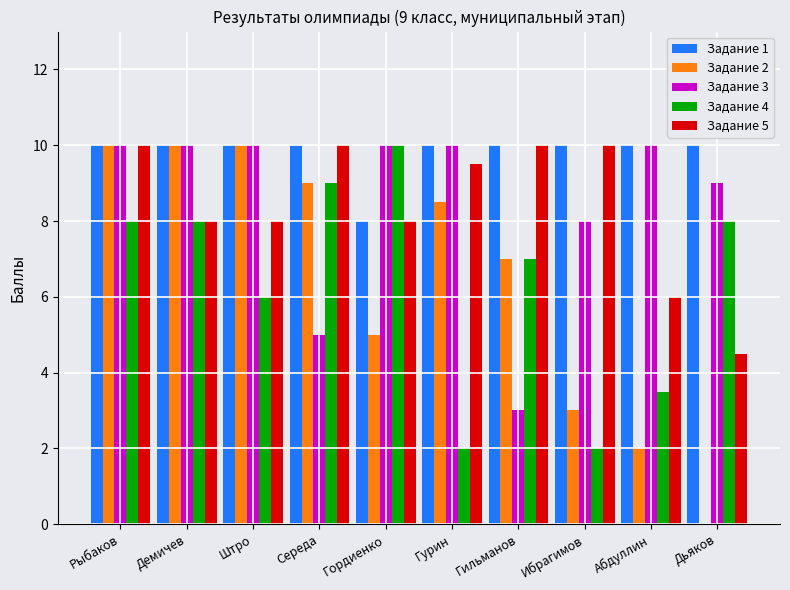

How many groups of bars are there?

10